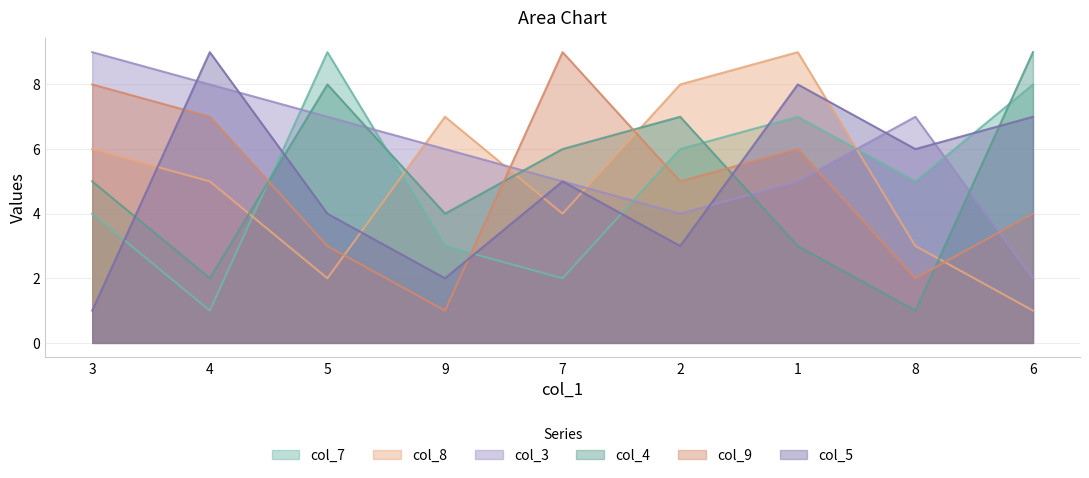

Does the chart have visible grid lines?

Yes